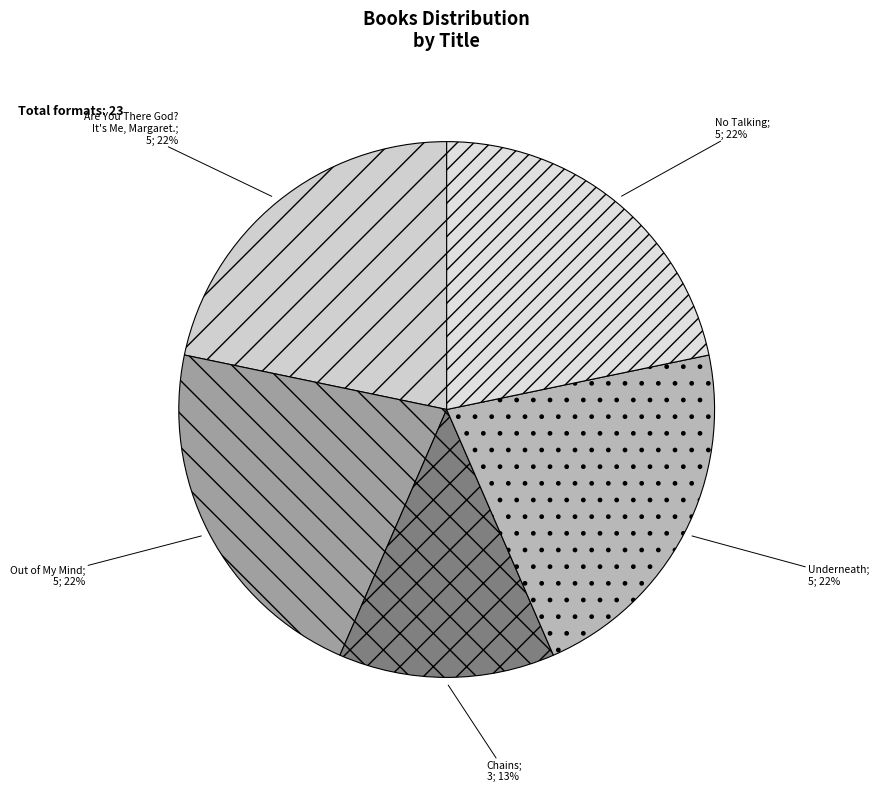

Count the number of slices in the pie.

5